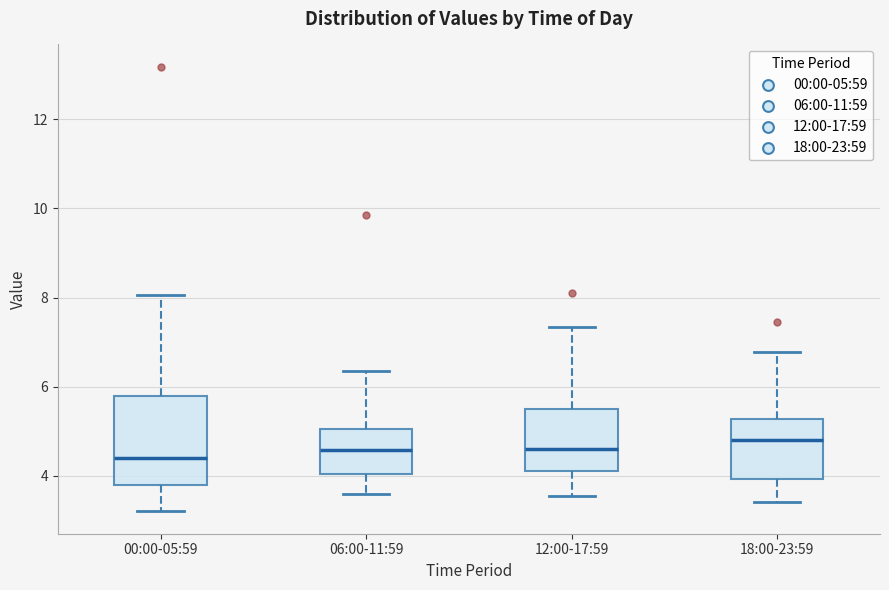

Which box is the tallest, from its lower edge to its upper edge?

00:00-05:59